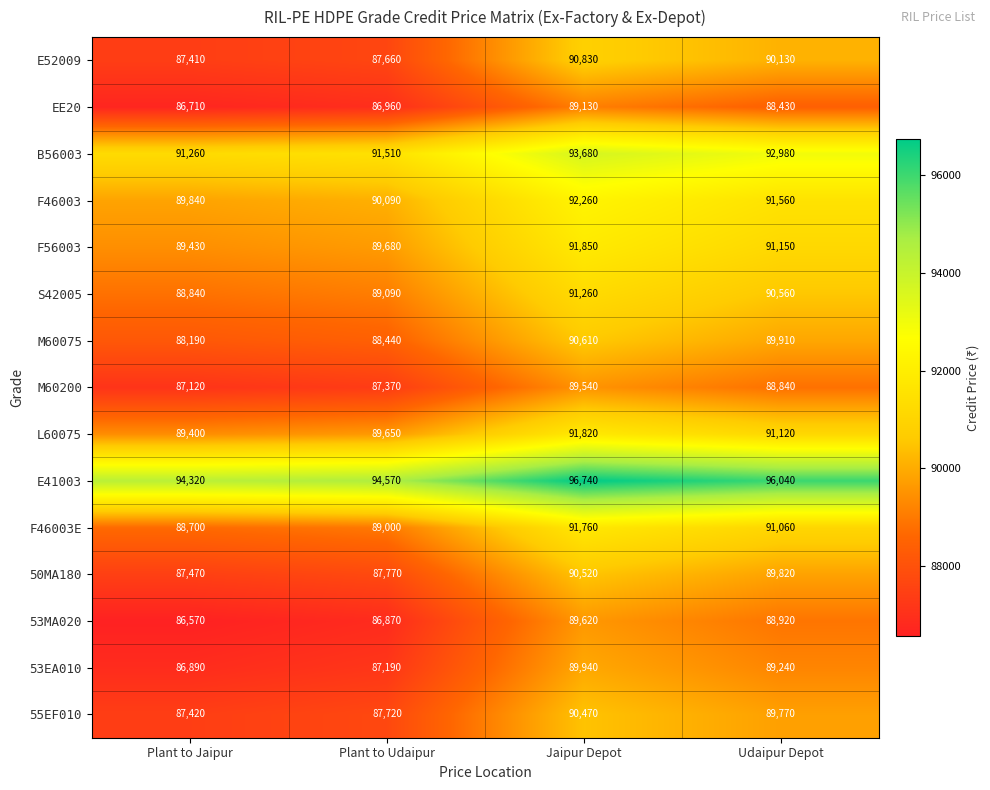

What is the difference between the M60200 values at Jaipur Depot and Plant to Jaipur?

2420